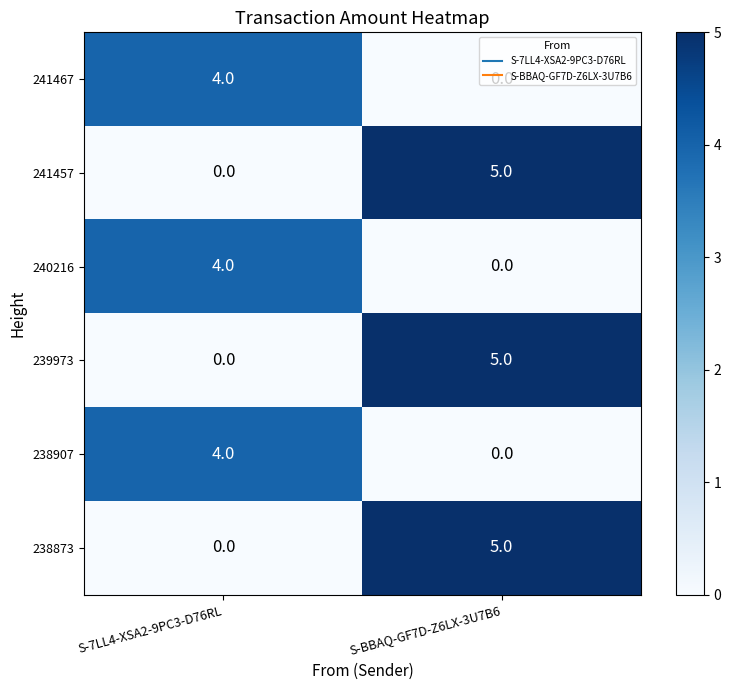

At which category is the sum across all series the highest?

S-BBAQ-GF7D-Z6LX-3U7B6